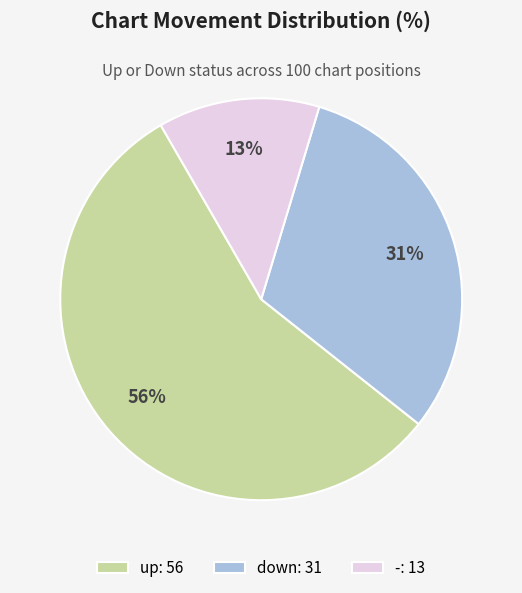

Which has a higher value, - or up?

up